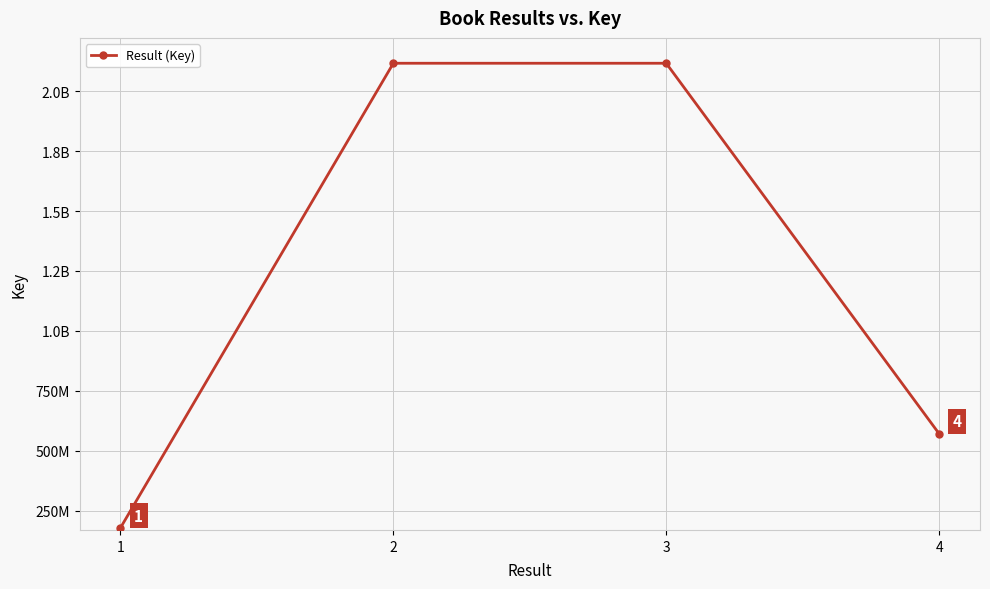

The chart shows a value of 644192564 at 3. True or false?

False